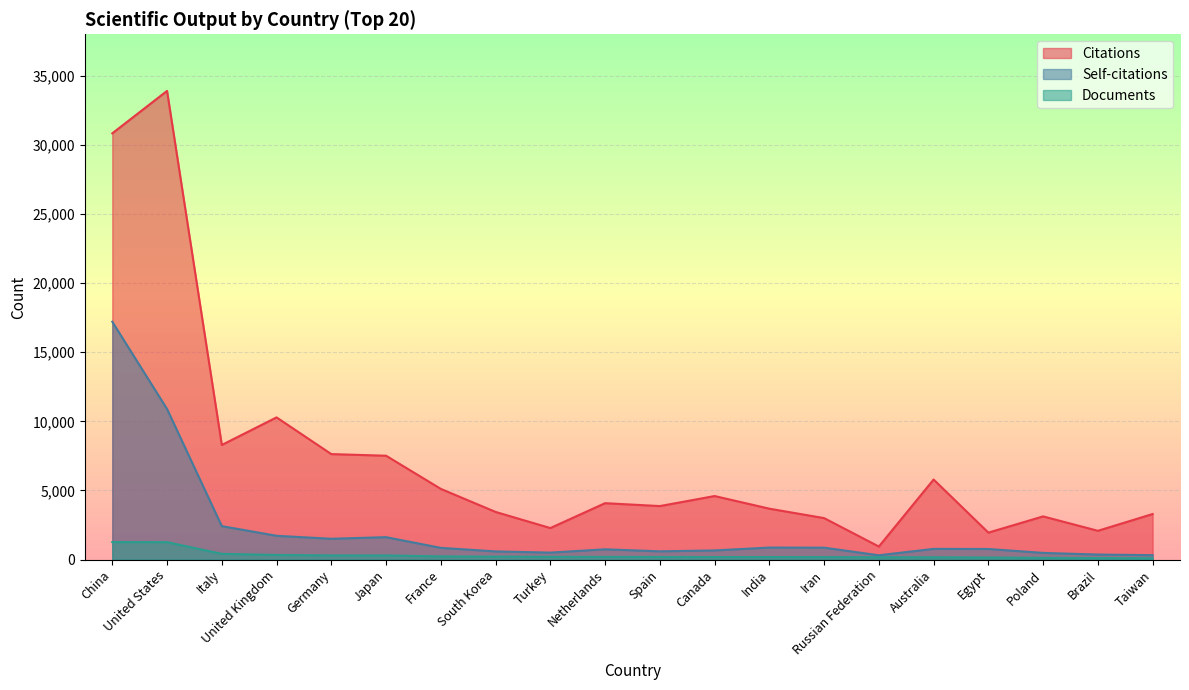

Which series has the widest spread of values?

Citations